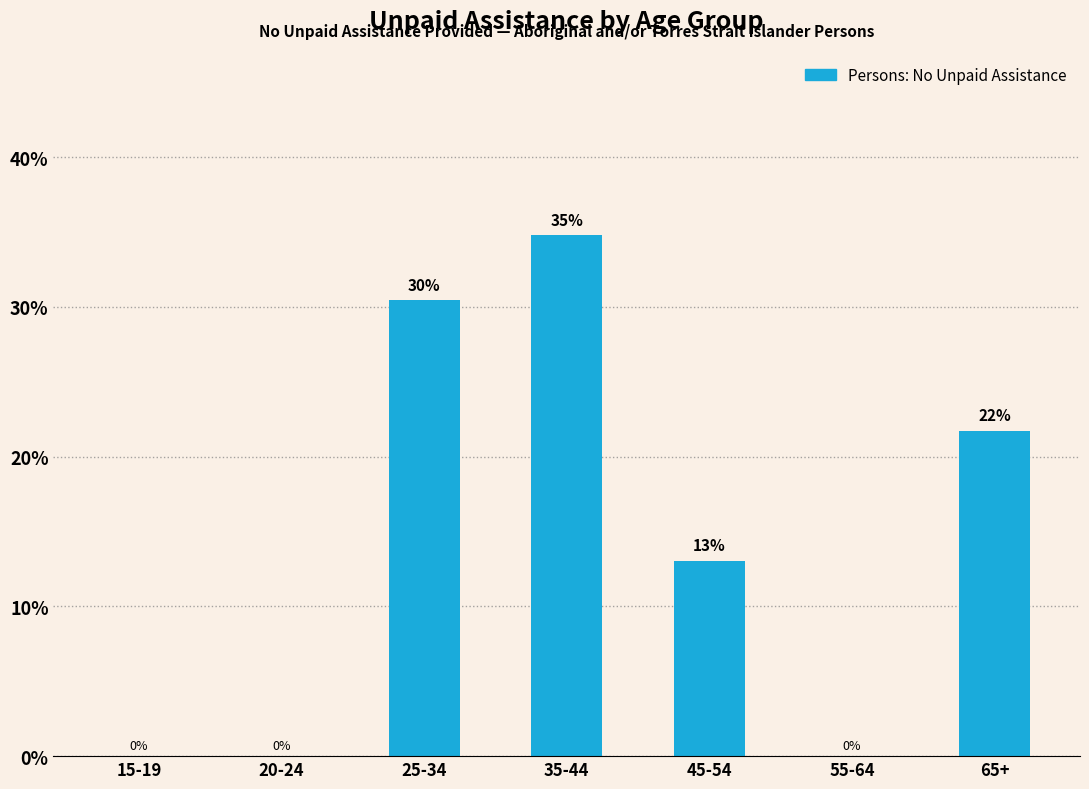

Which category has the highest value across all series?

35-44